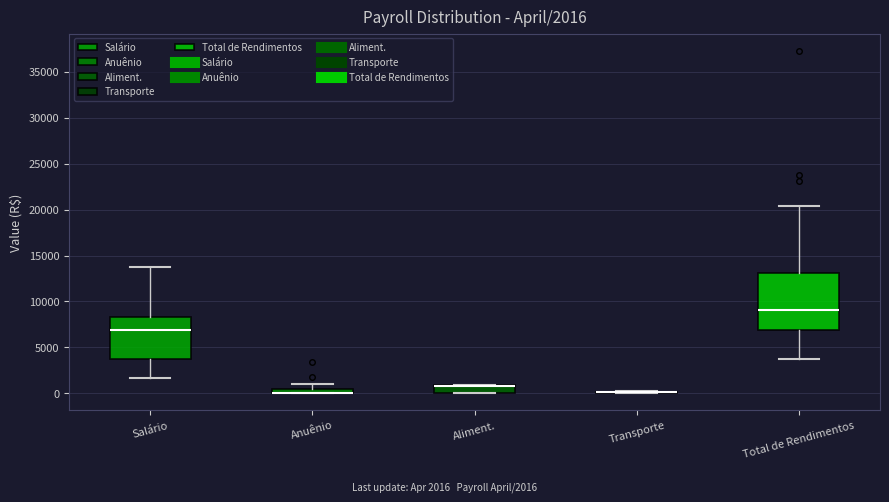

Comparing the boxes themselves (not the whiskers), which one is the tallest?

Total de Rendimentos